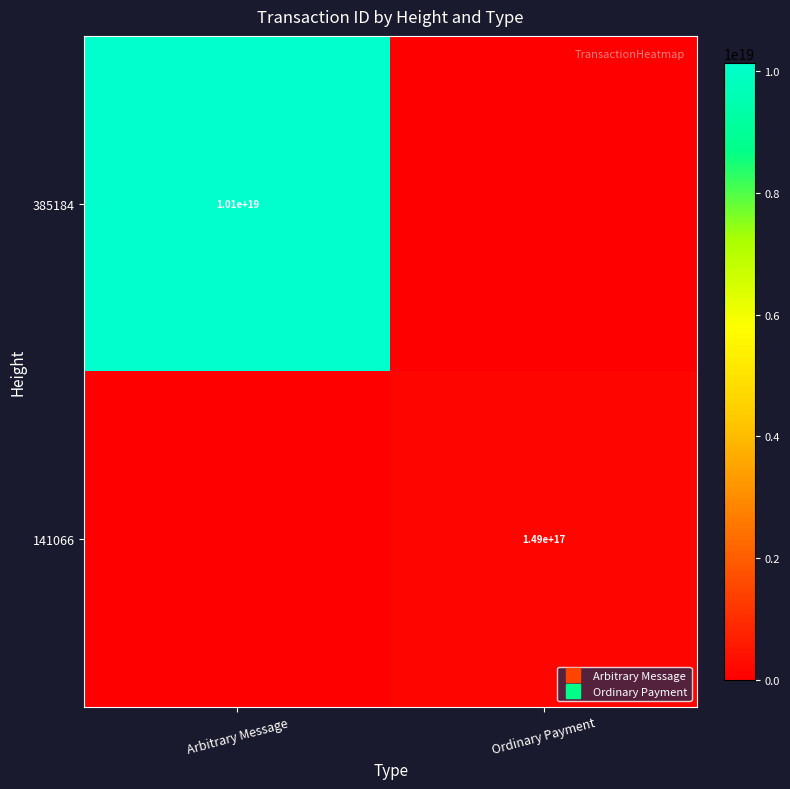

At how many categories does at least one series exceed 7892070413218143232?

1